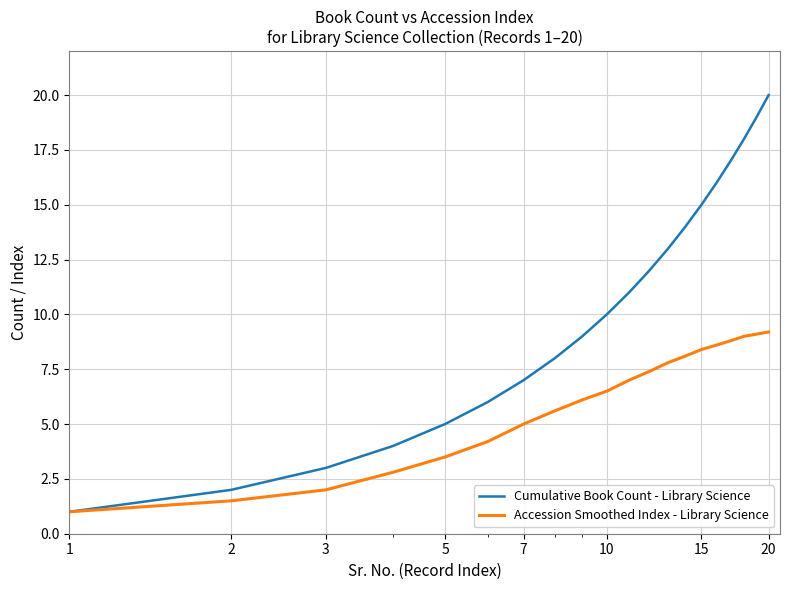

Which series has the largest total across all categories?

Cumulative Book Count - Library Science